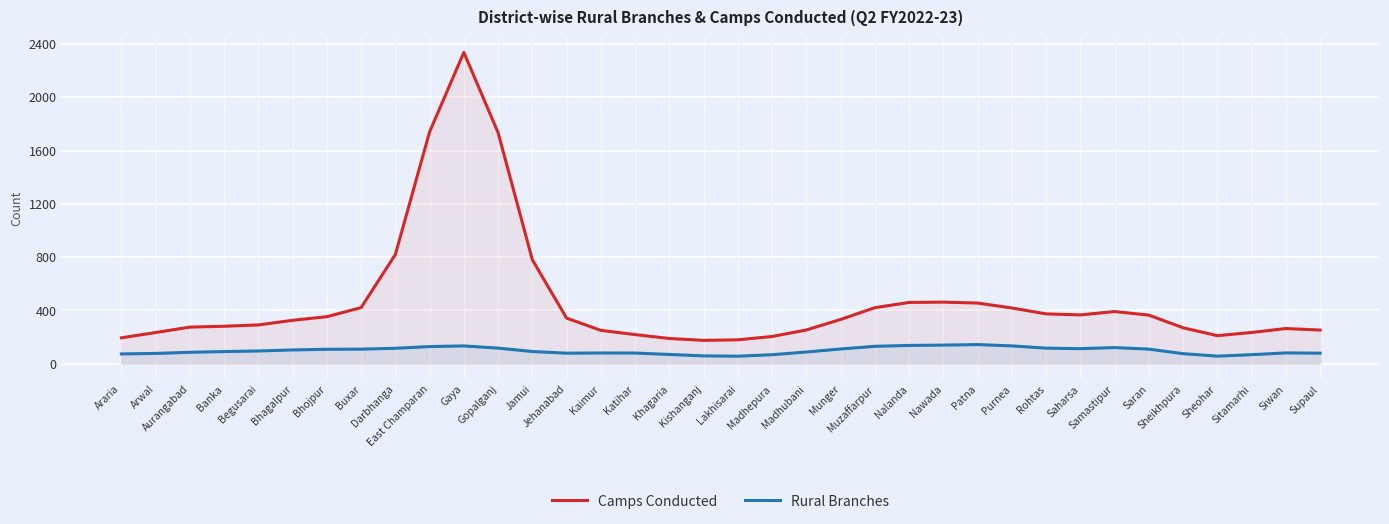

Rank the series by their maximum value, from lowest to highest.

Rural Branches, Camps Conducted